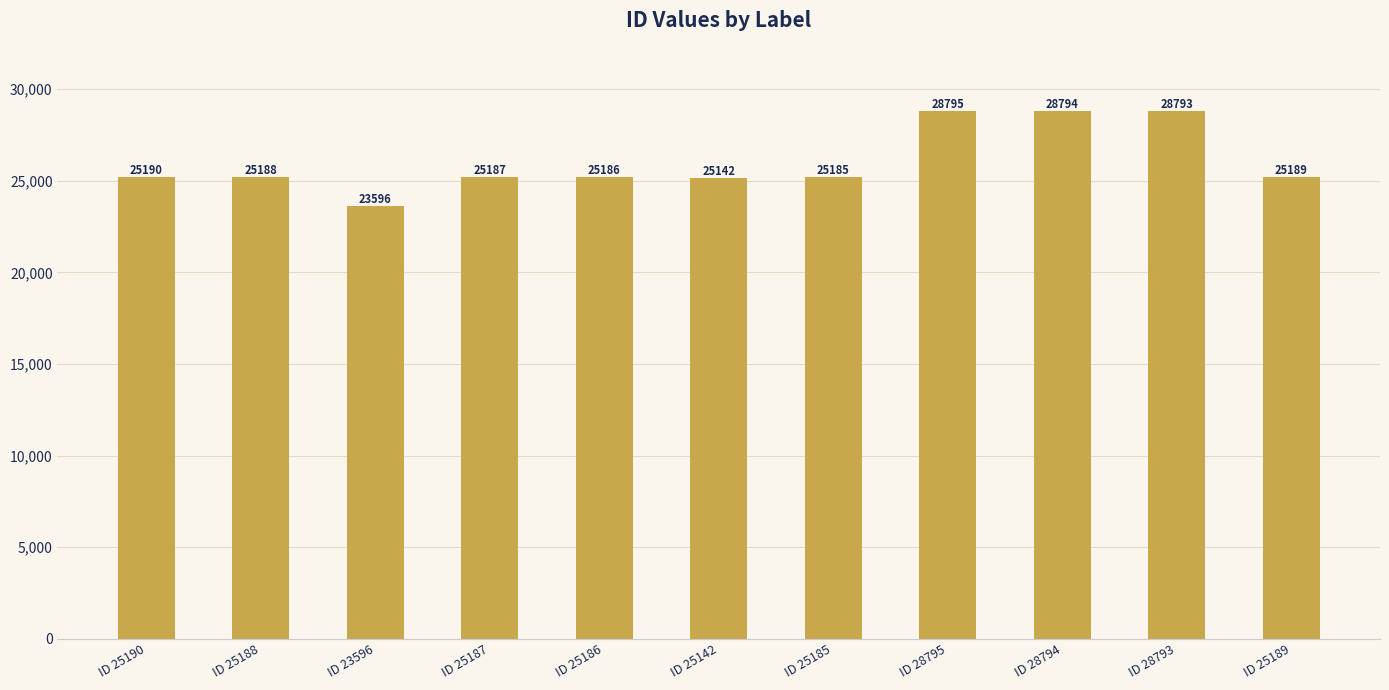

Reading left to right, list all the values displayed in this chart.

ID 25190=25190	ID 25188=25188	ID 23596=23596	ID 25187=25187	ID 25186=25186	ID 25142=25142	ID 25185=25185	ID 28795=28795	ID 28794=28794	ID 28793=28793	ID 25189=25189